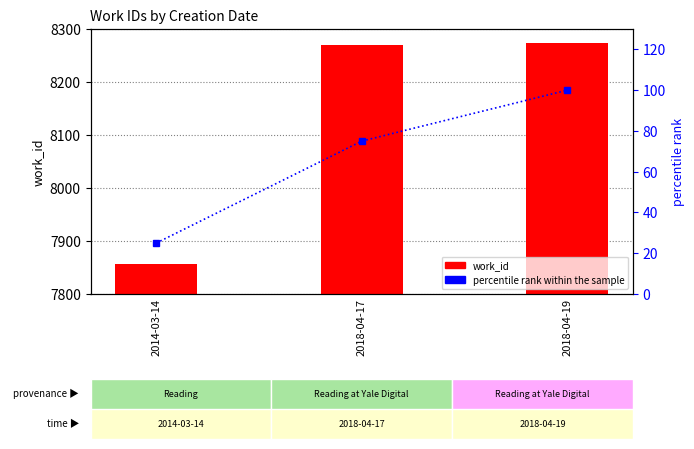

What is the sum of the percentile rank within the sample values at 2014-03-14 and 2018-04-17?

100